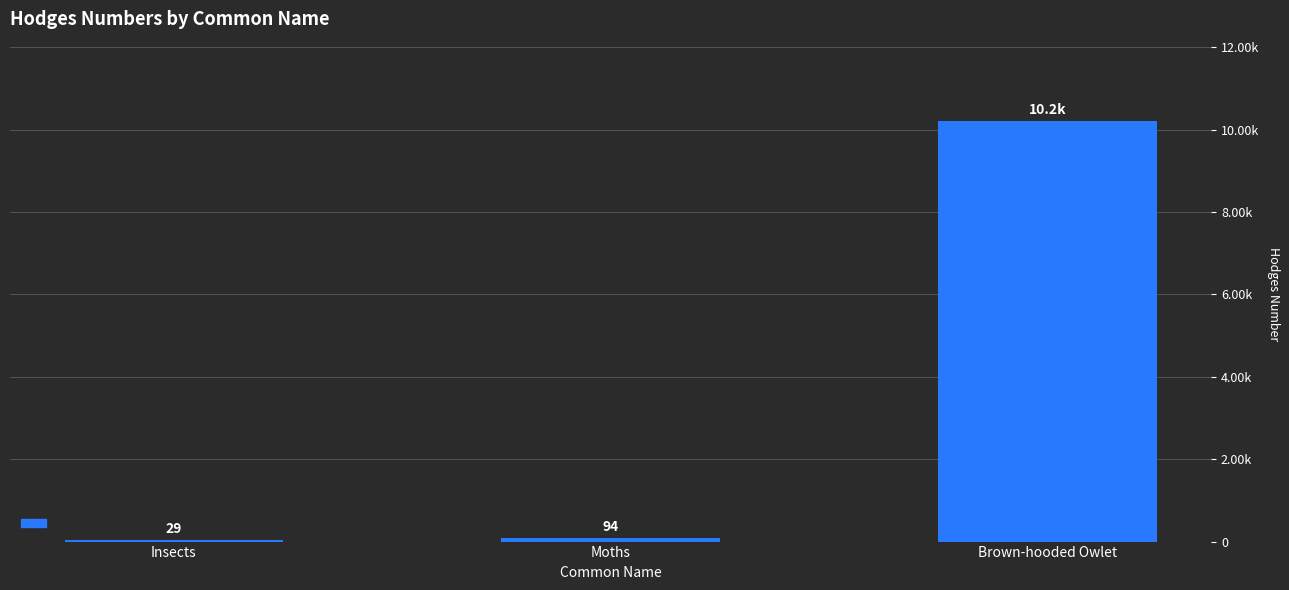

What is the difference between the maximum and second lowest values?

10108.5